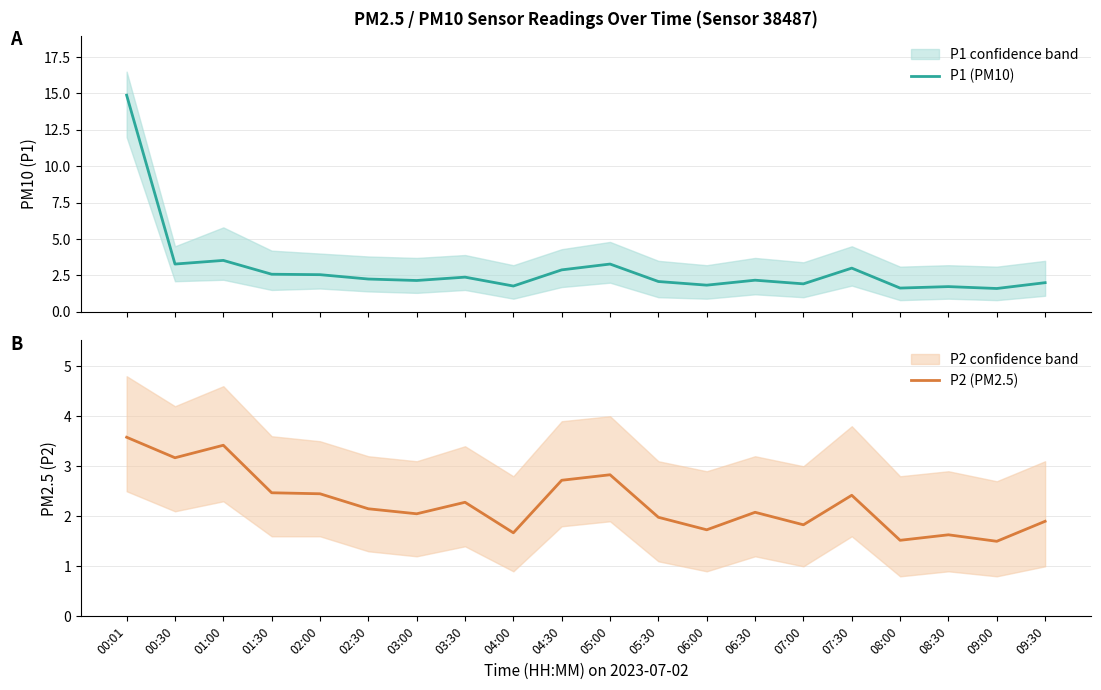

What is the total value across all series at 04:30?

5.6